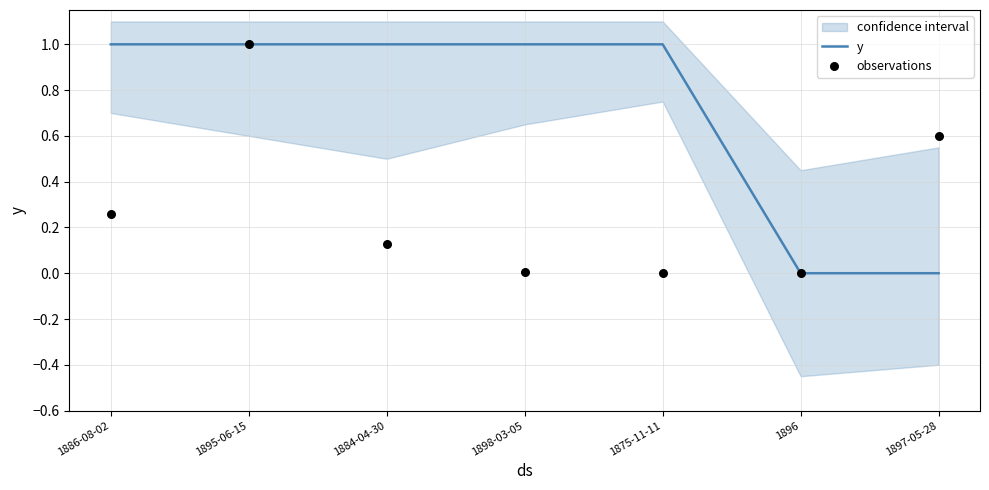

Which series has the widest spread of Y values?

y